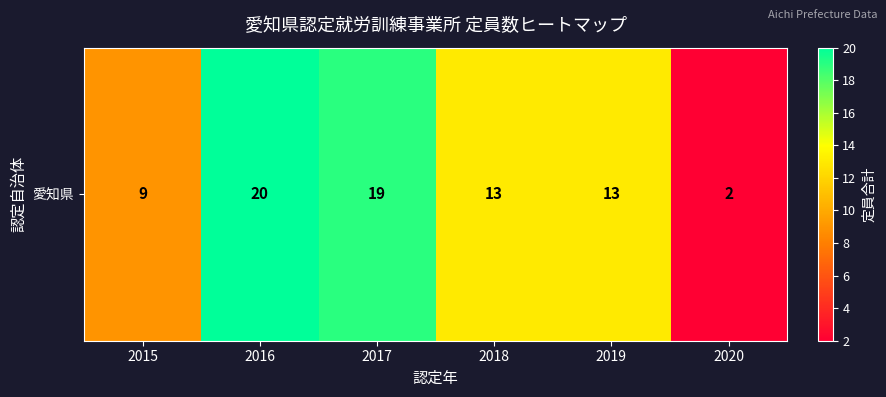

List the labels in order of value, smallest first.

2020, 2015, 2018, 2019, 2017, 2016